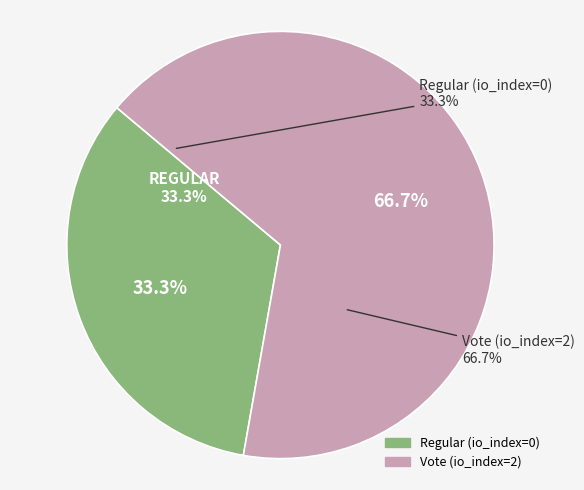

What is the smallest slice in the pie chart?

Regular (io_index=0)